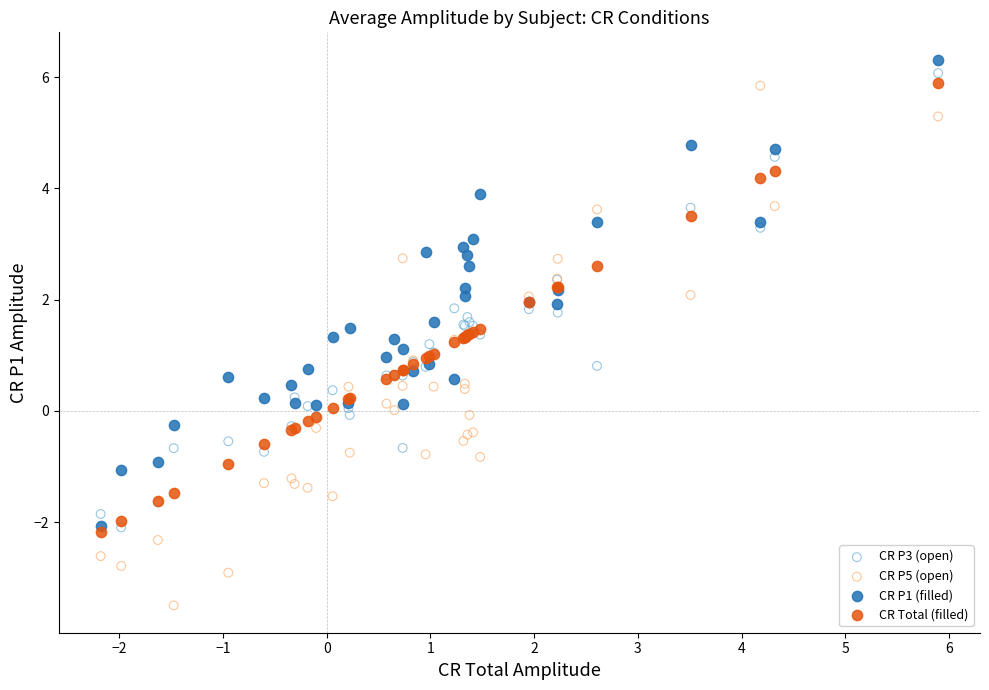

Which series contains the lowest Y value?

CR P5 (open)